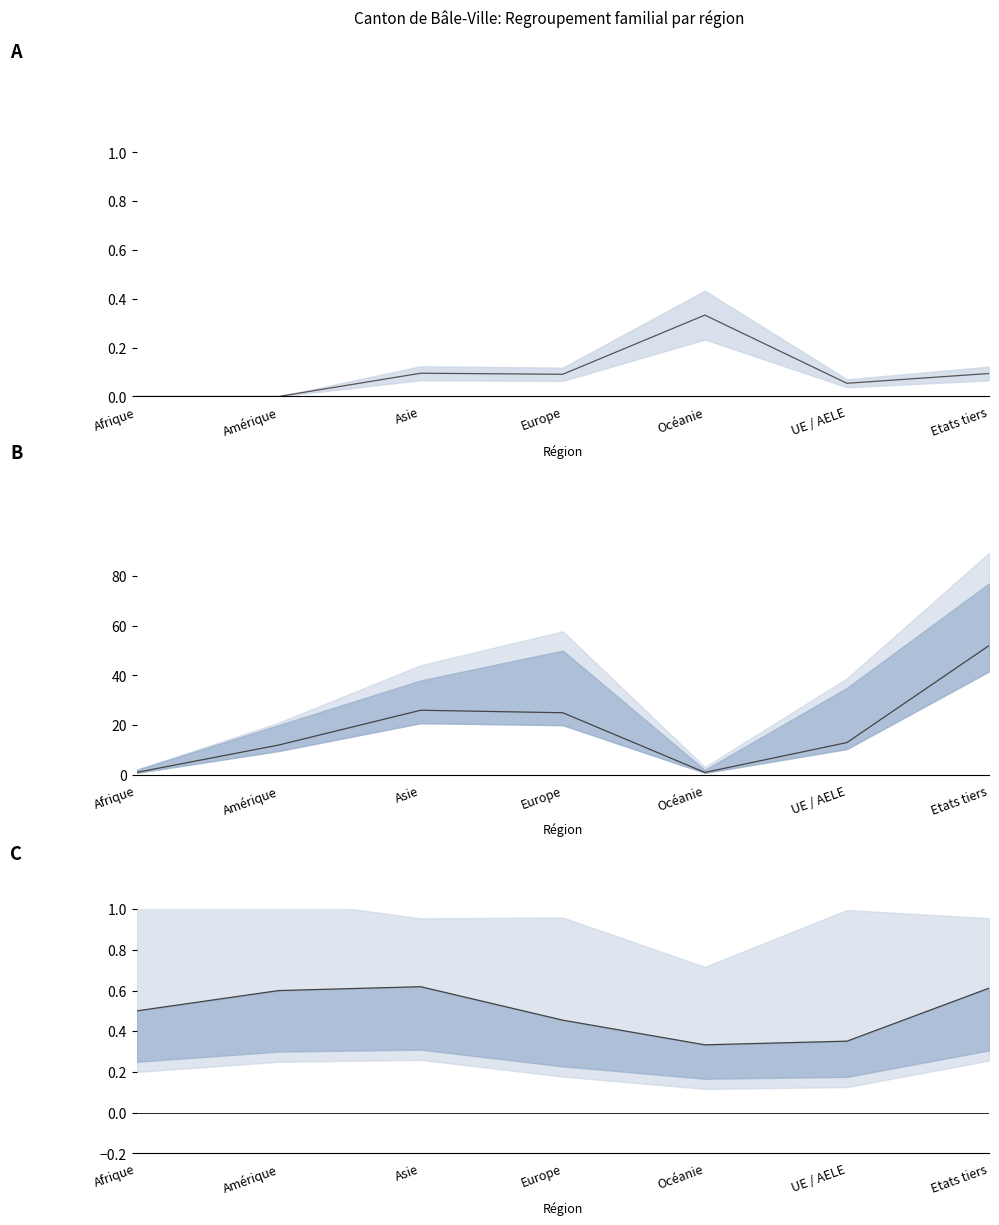

Where is Ratio suisses/total nearest to the value 0?

Afrique